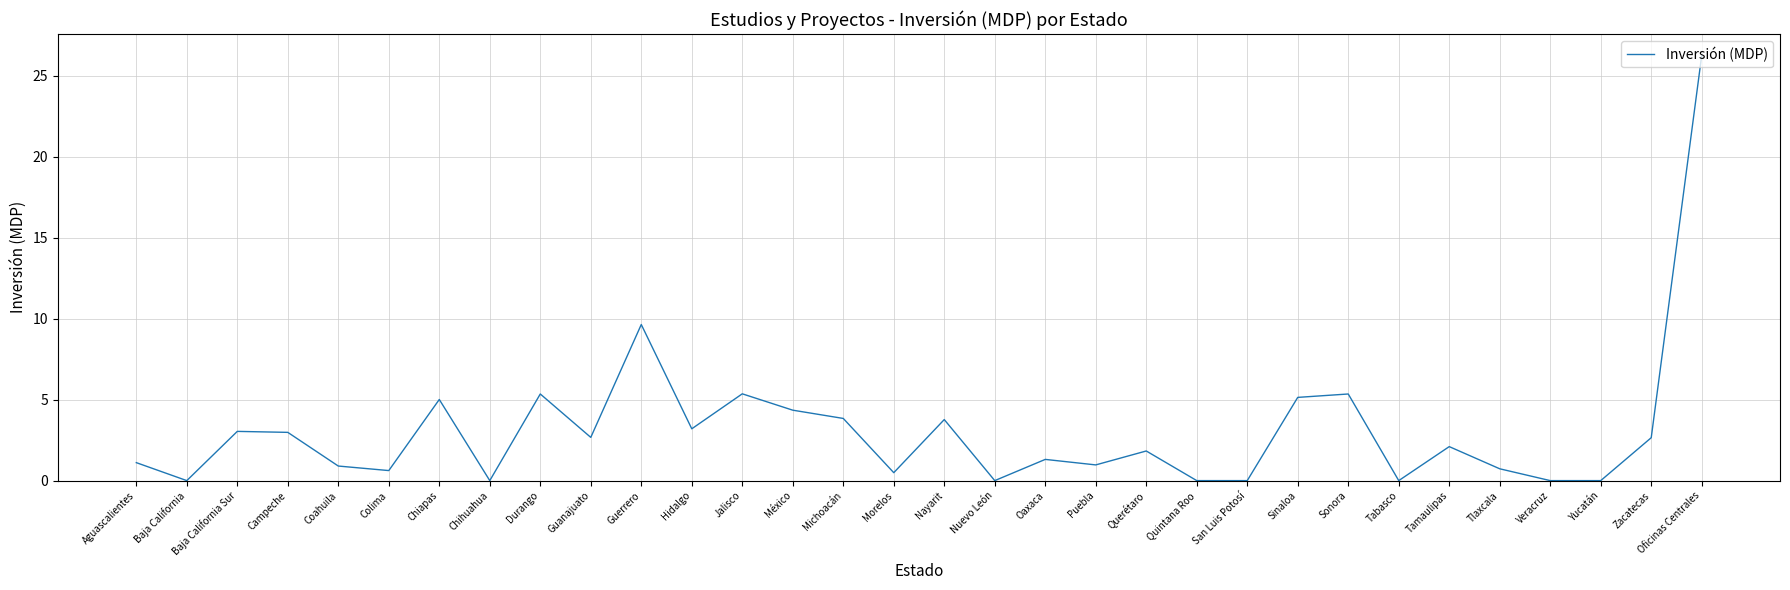

What position from the left is Quintana Roo?

22